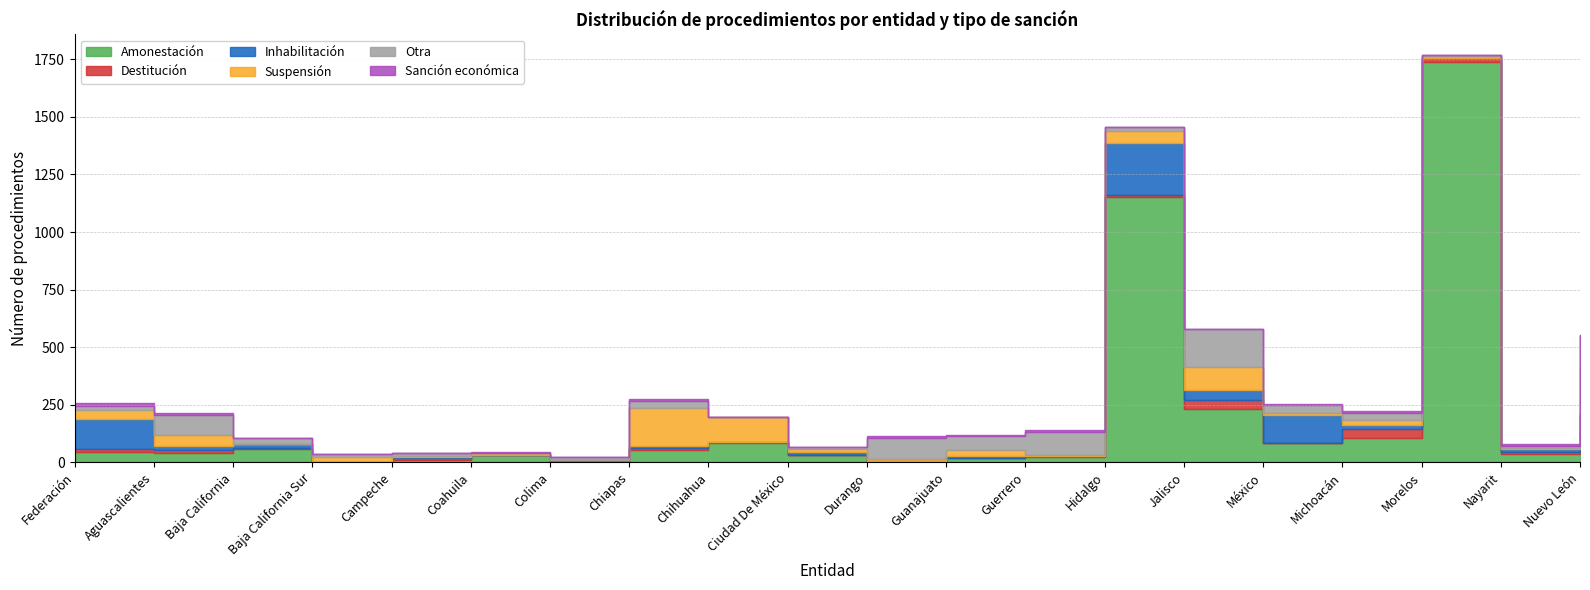

Which category has the lowest value in the Destitución series?

Coahuila